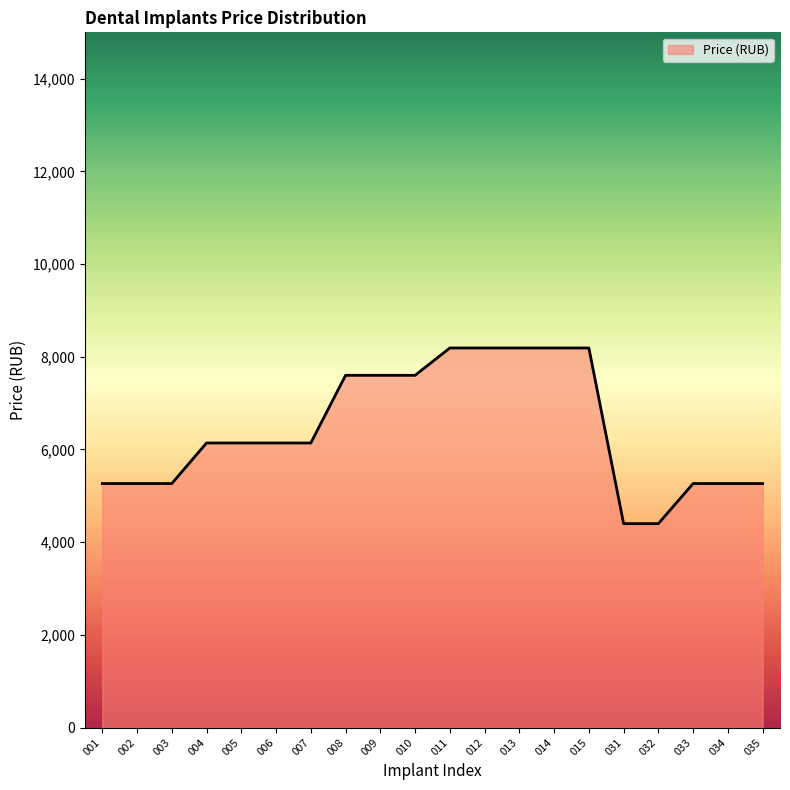

What is the change in value from 004 to 008?

+1460